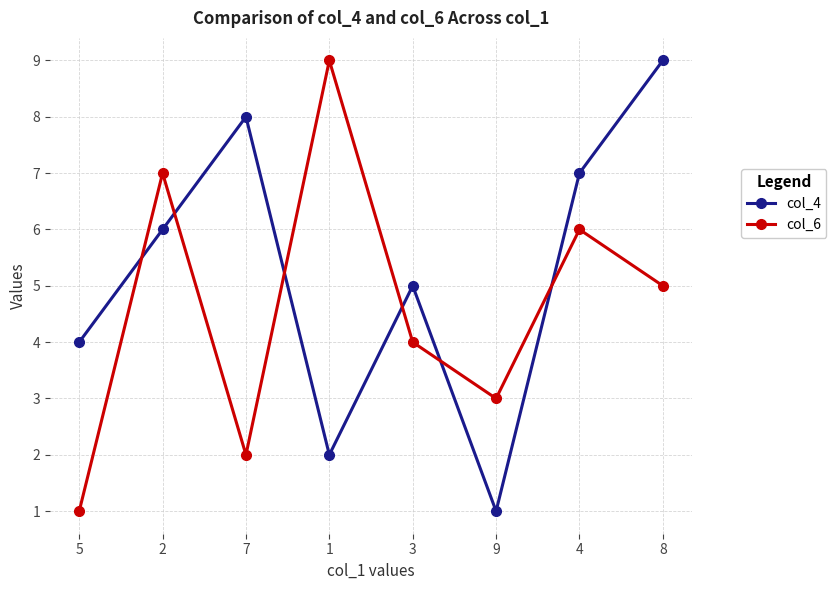

After their last crossing, which series has the higher values: col_4 or col_6?

col_4